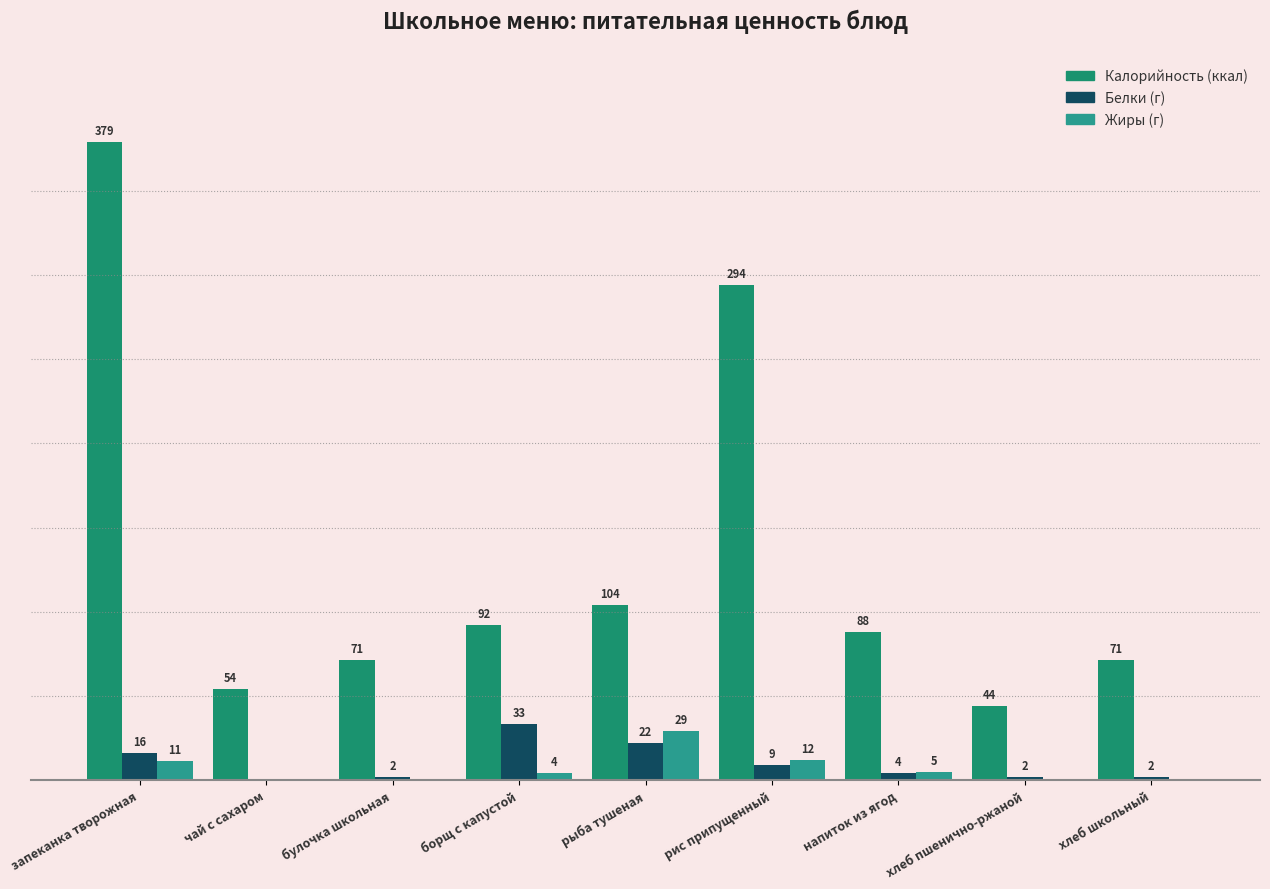

What is the maximum value shown in the chart?

379